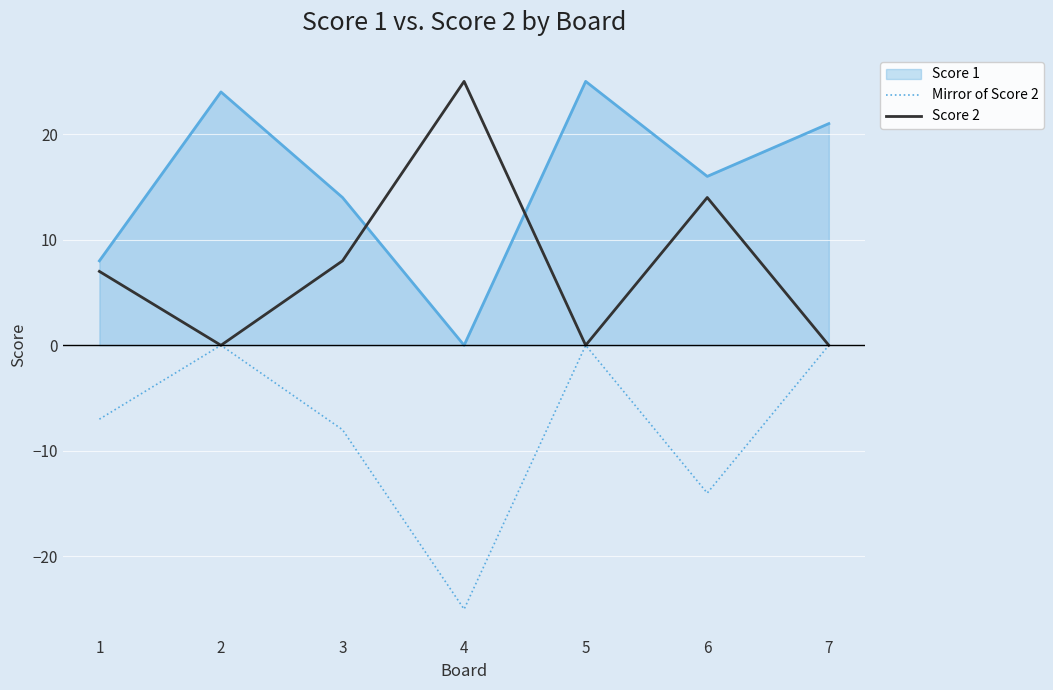

Which series has the largest total across all categories?

Score 1